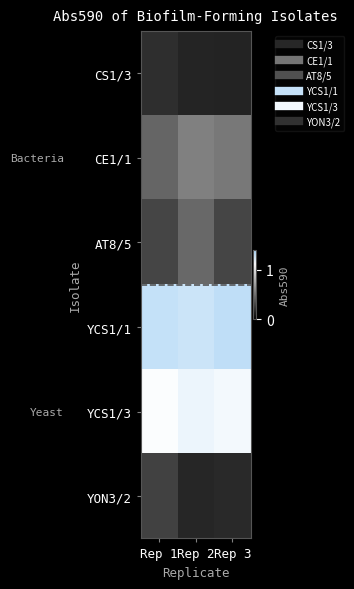

How many series are shown in this chart?

6